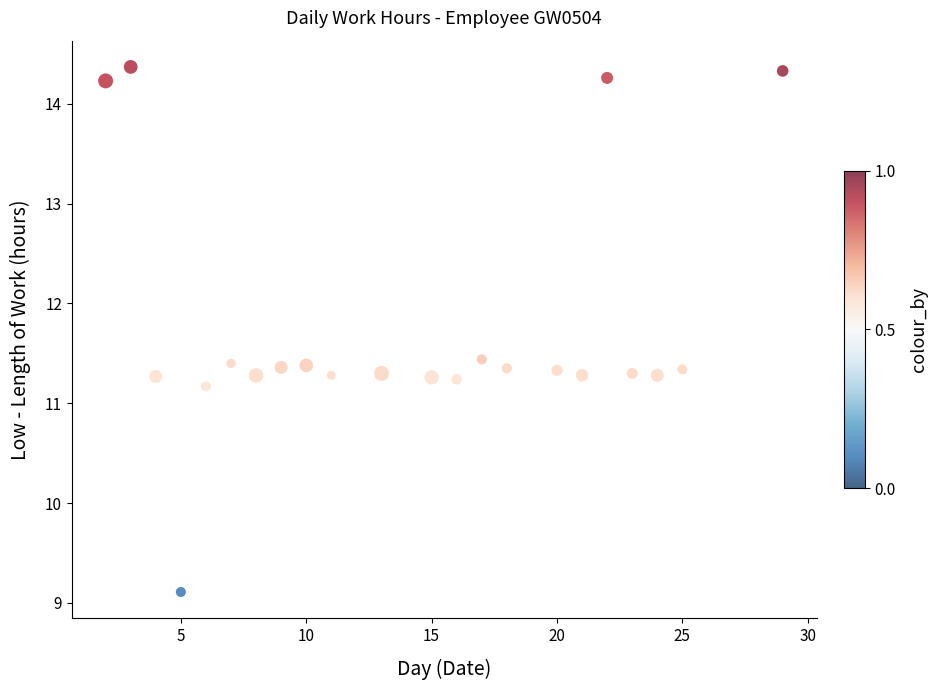

What Y value in the scatter plot is closest to 11?

11.2